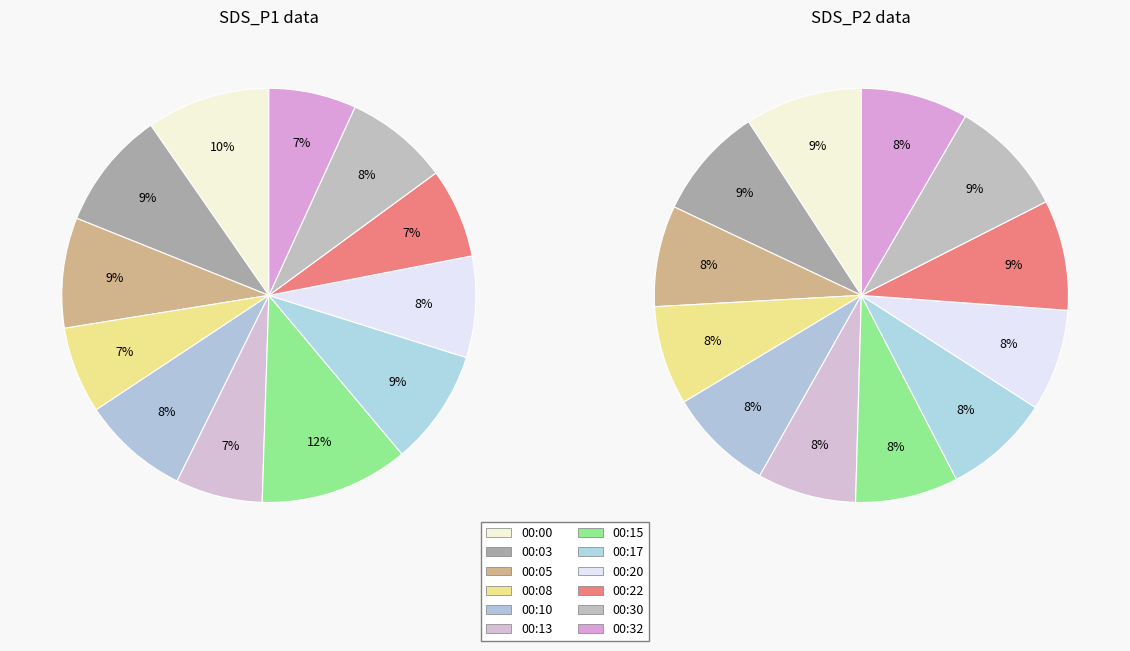

How many segments does this pie chart have?

12